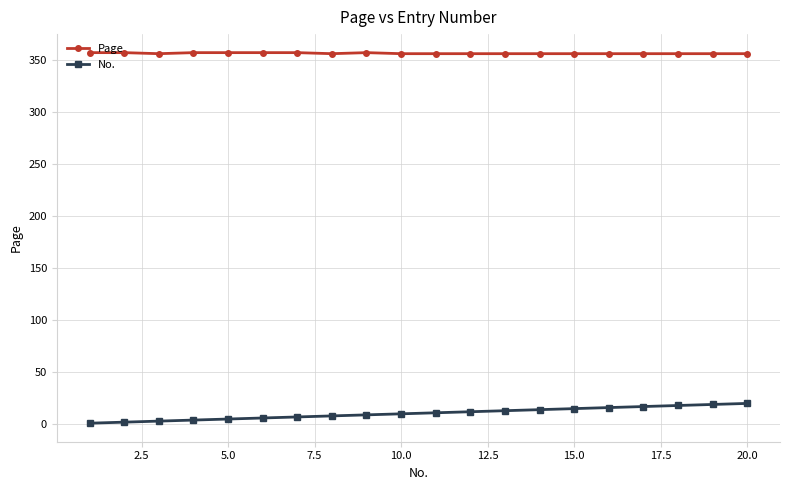

True or false: Page and No. intersect in this chart.

False